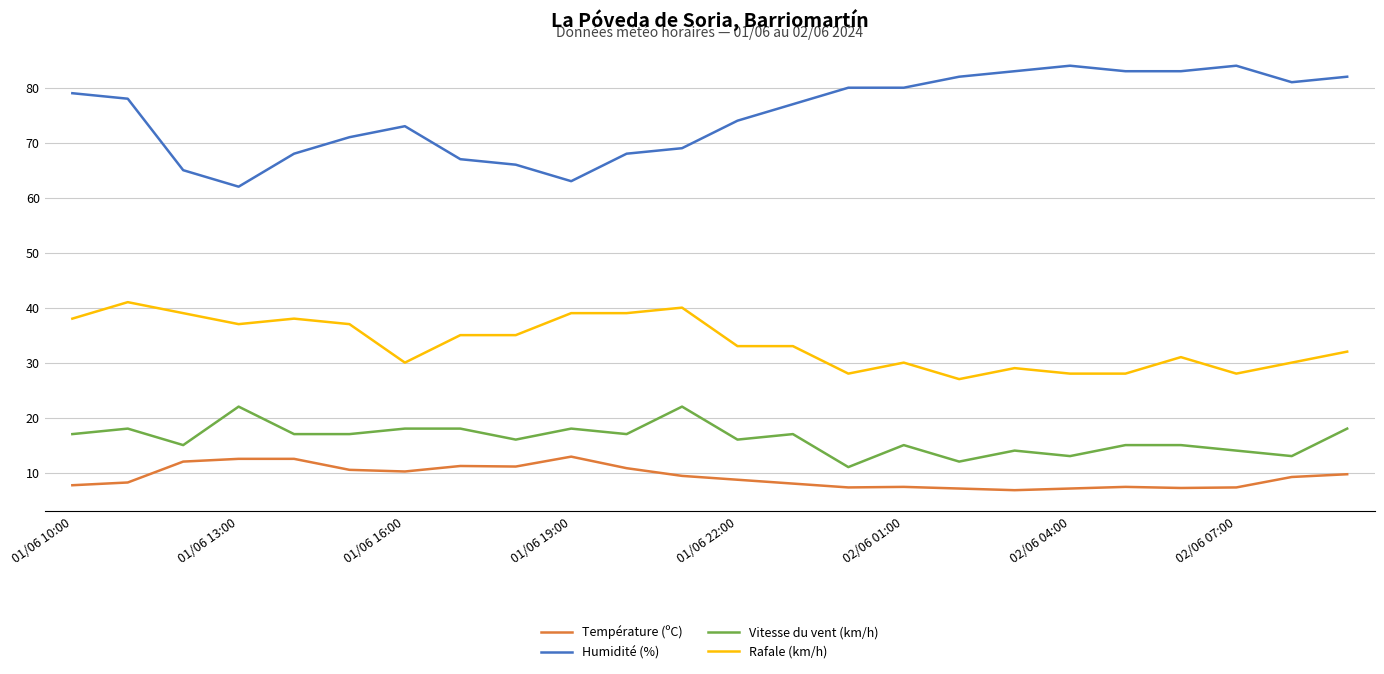

What is the highest value of the Température (ºC) series?

12.9